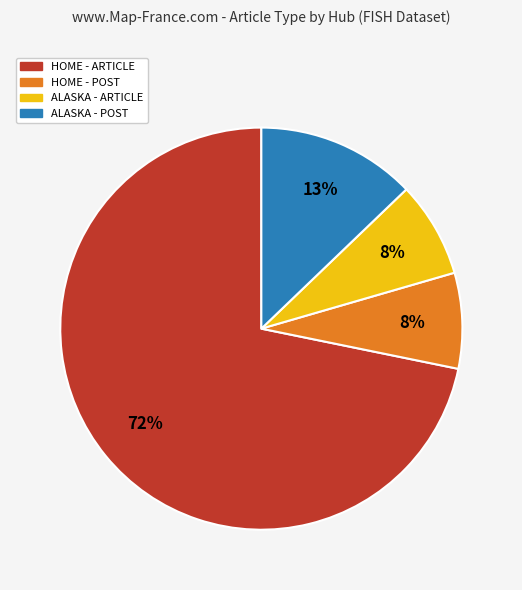

Is there a majority slice in this chart?

Yes